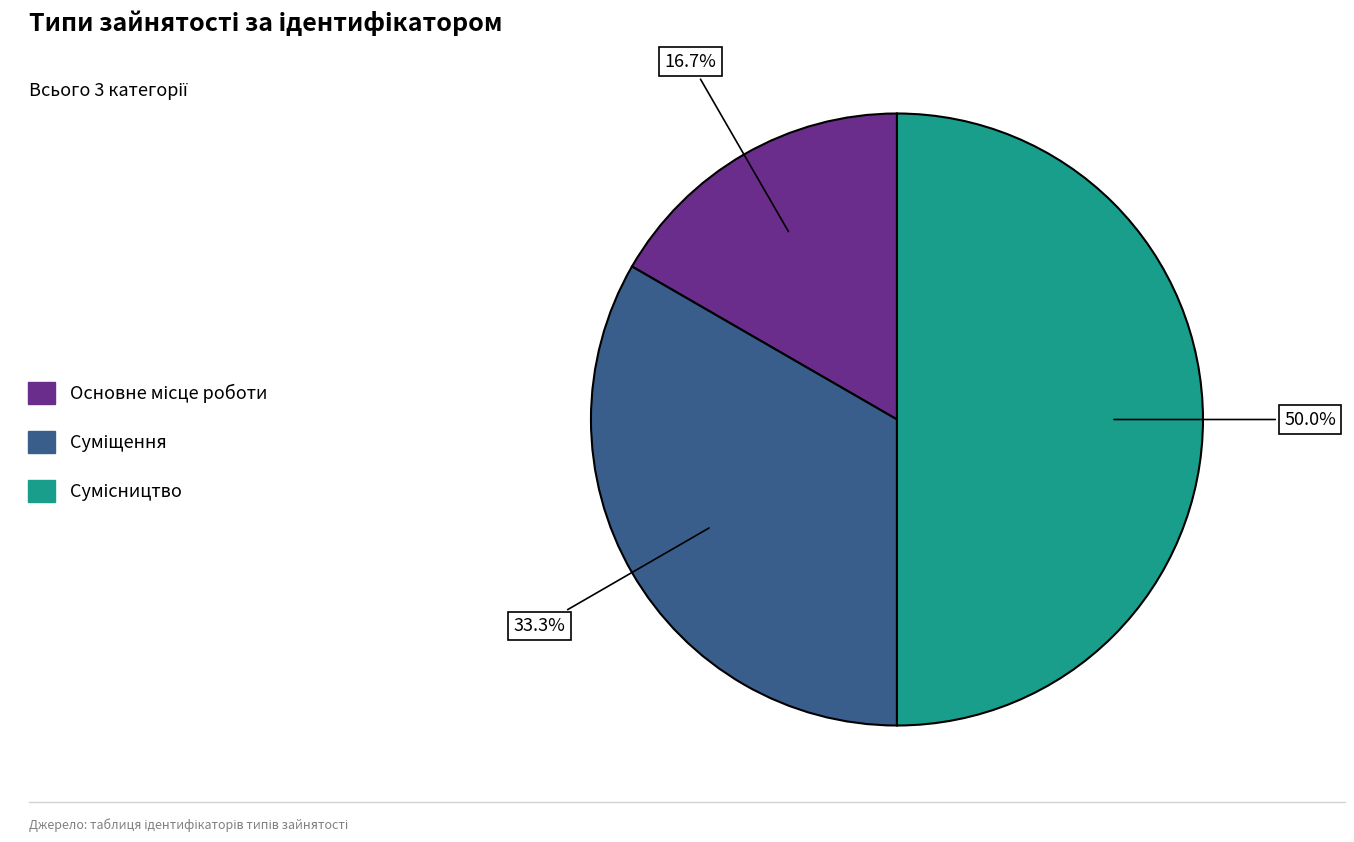

Count the number of slices in the pie.

3